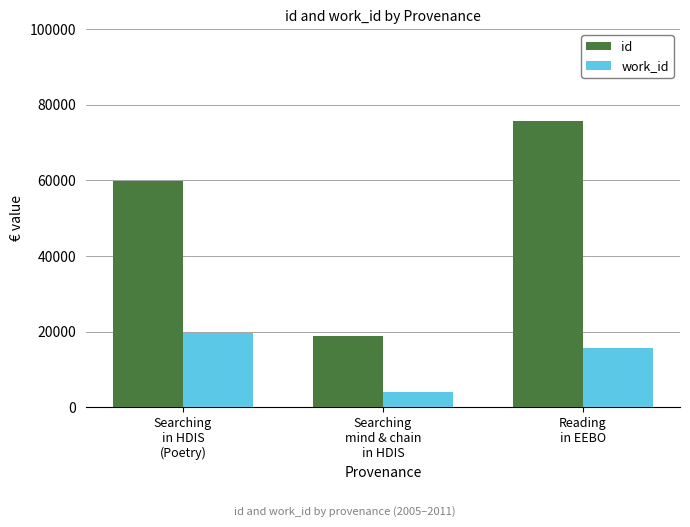

At Searching
in HDIS
(Poetry), list the series in order from smallest to largest.

work_id, id